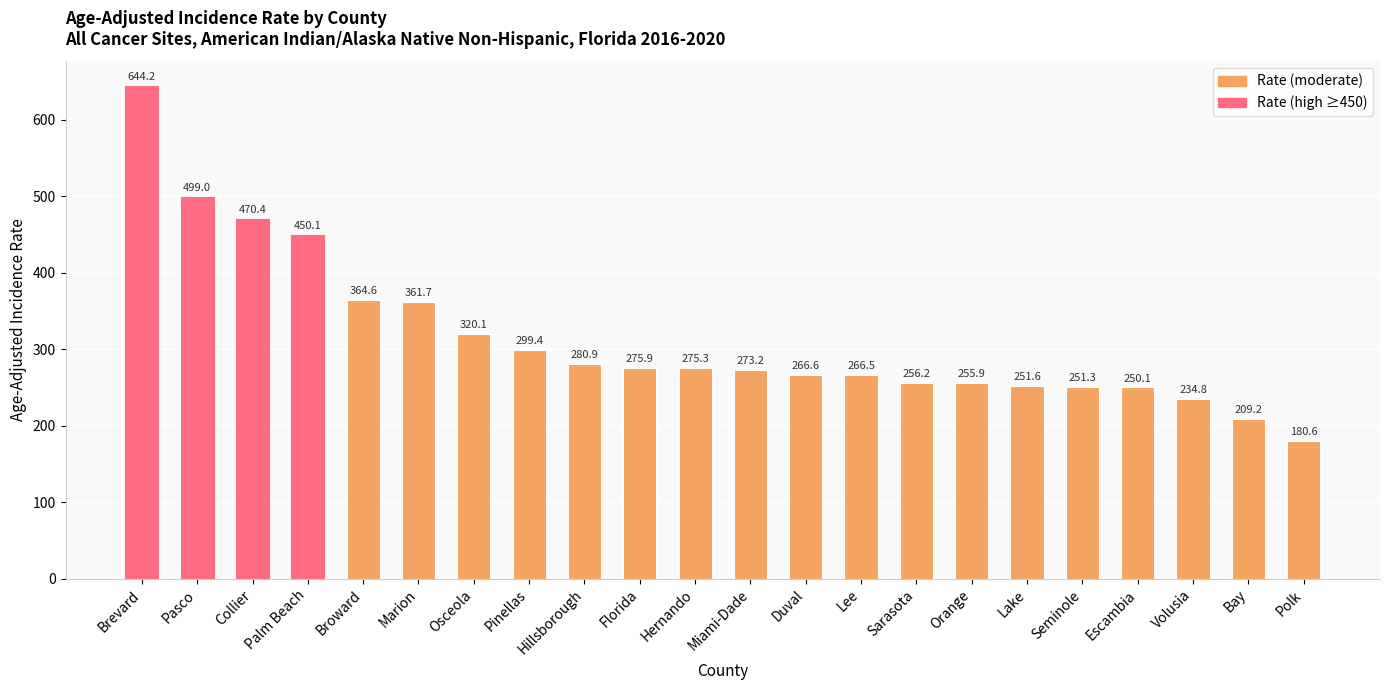

How many data points are above 275?

11